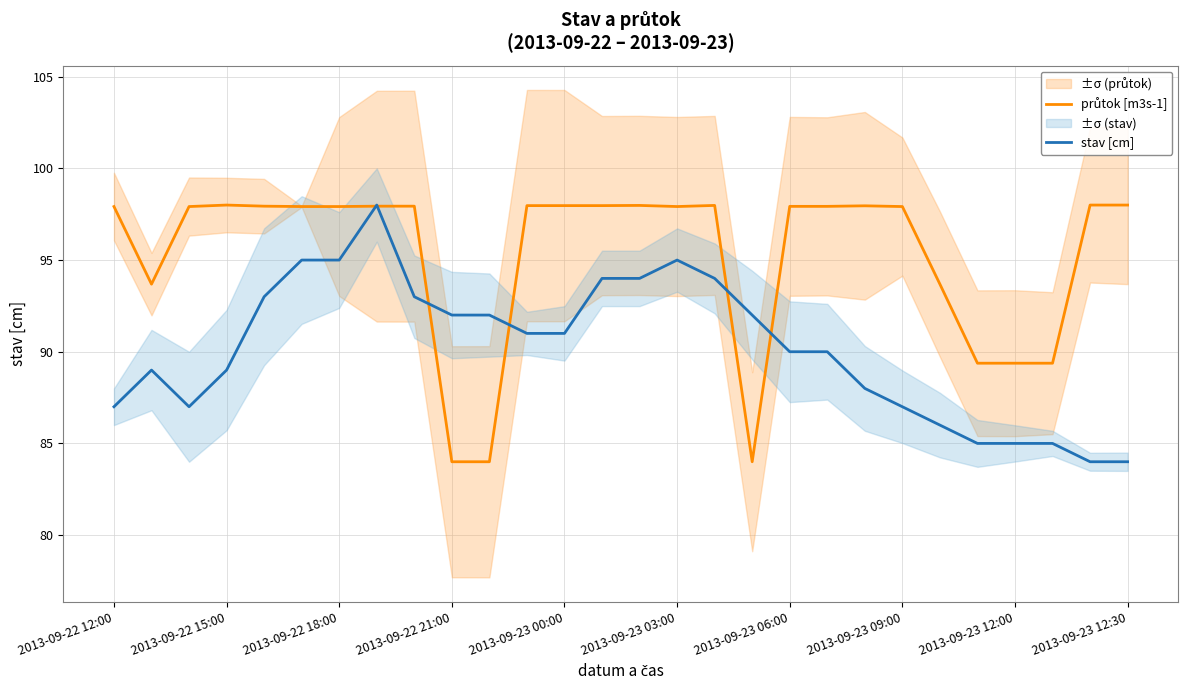

How many data points in průtok [m3s-1] are above 97?

20